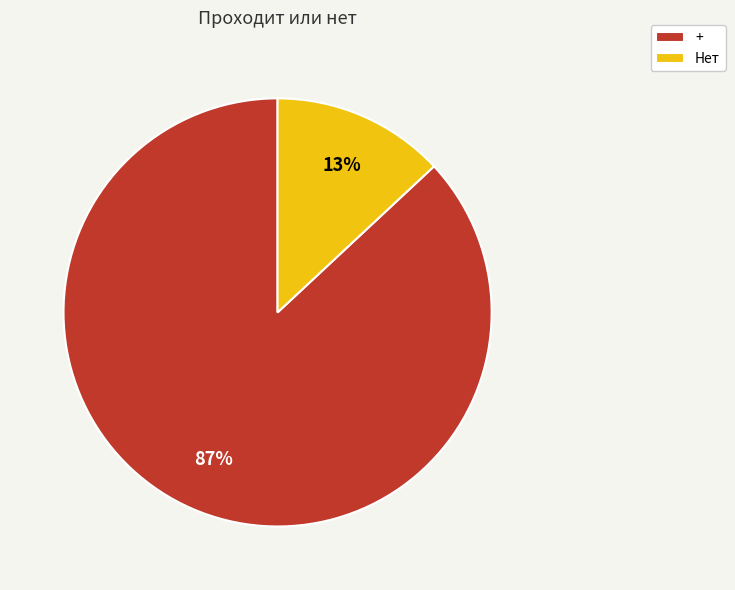

Is the sum of + and Нет greater than half?

Yes